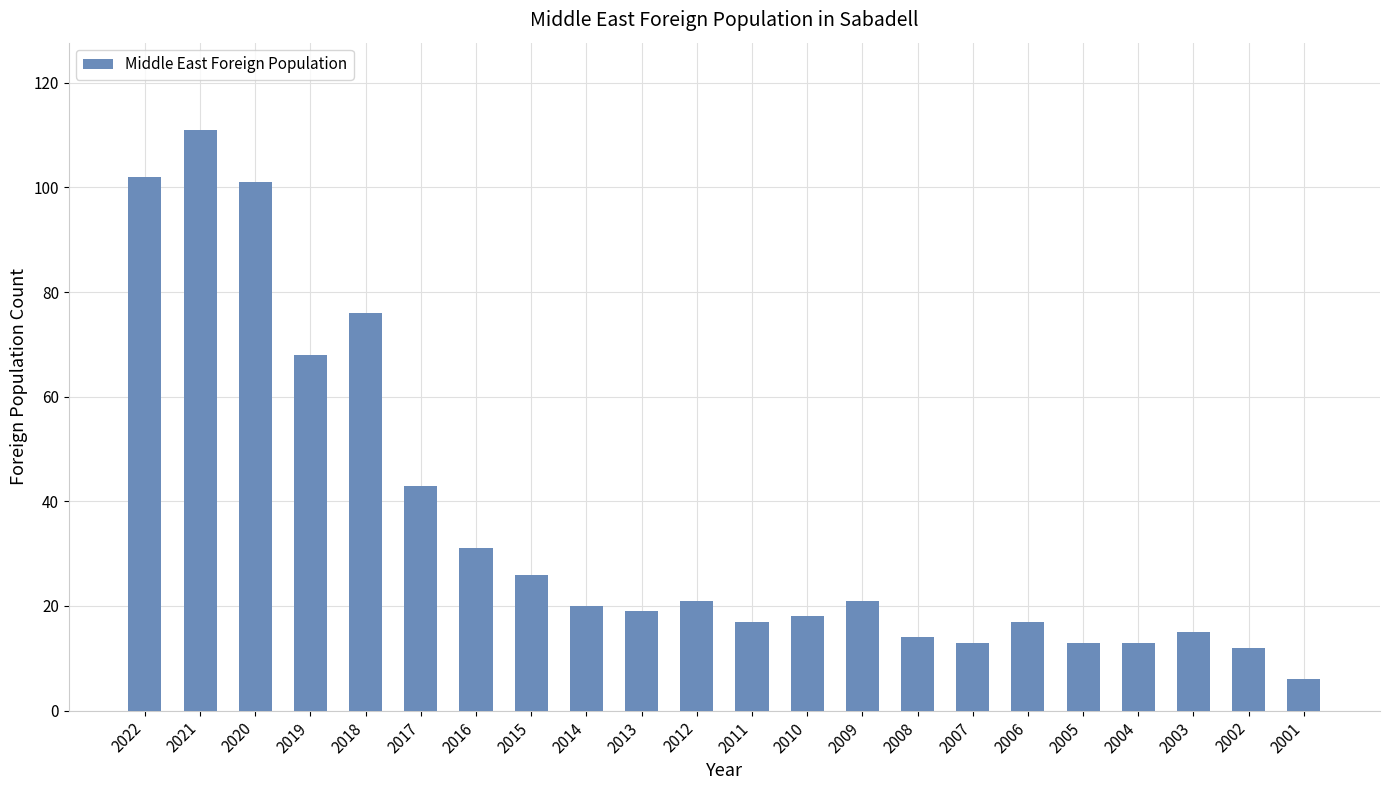

How many data points are less than 20?

11